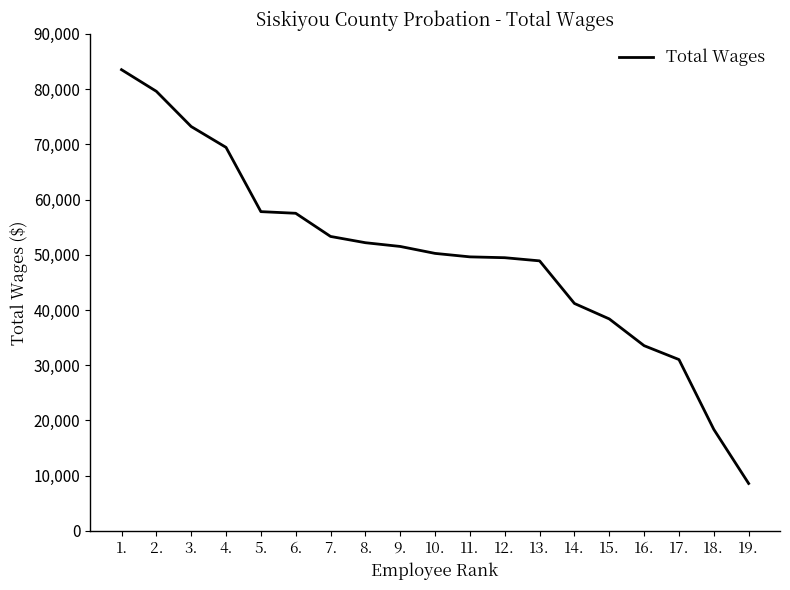

What is the approximate value at 2.?

79610